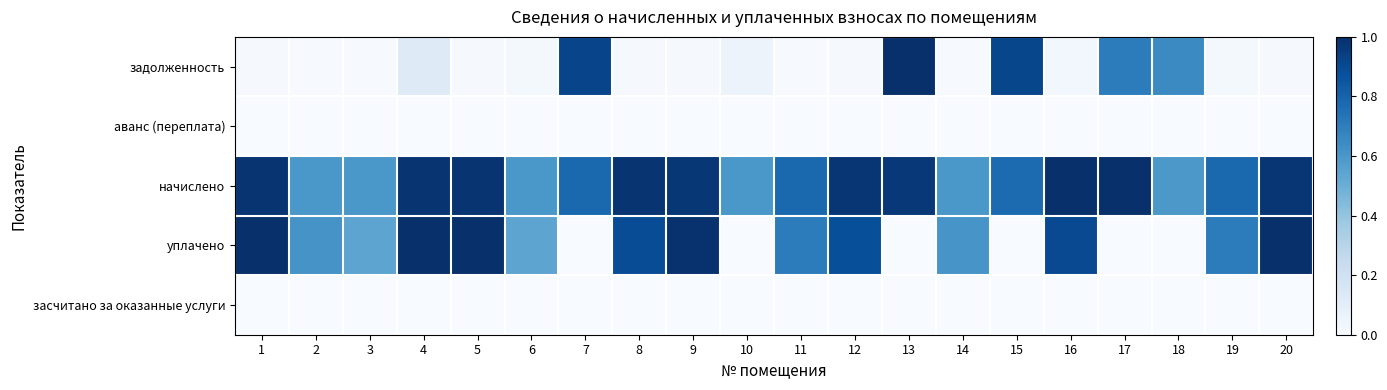

How many series are shown in this chart?

5